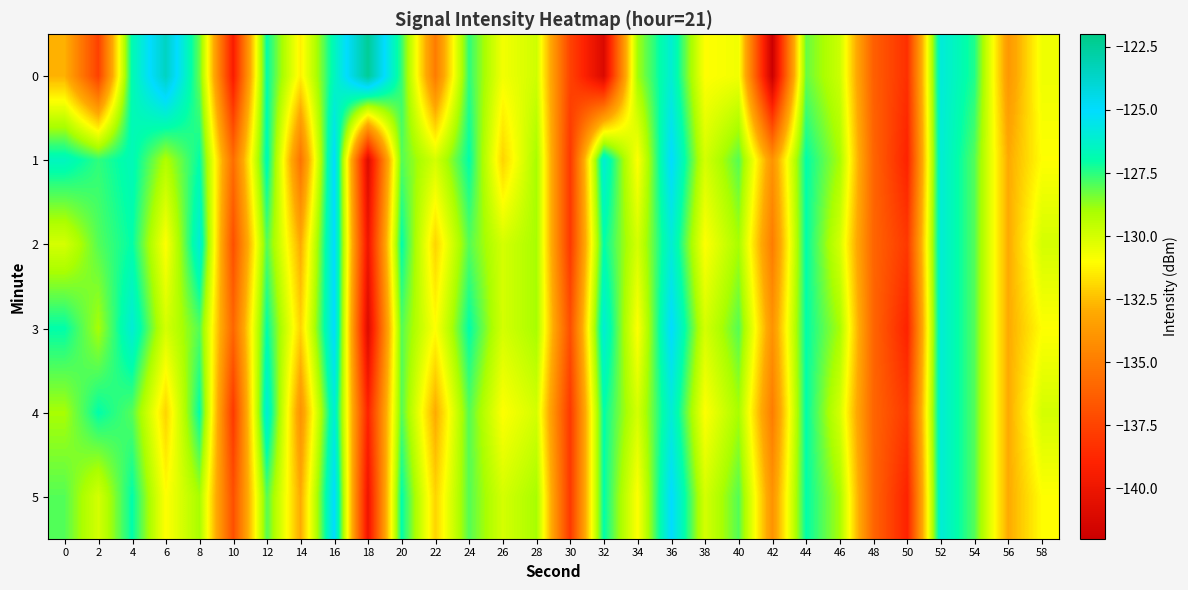

Between 42 and 24, which is larger?

24